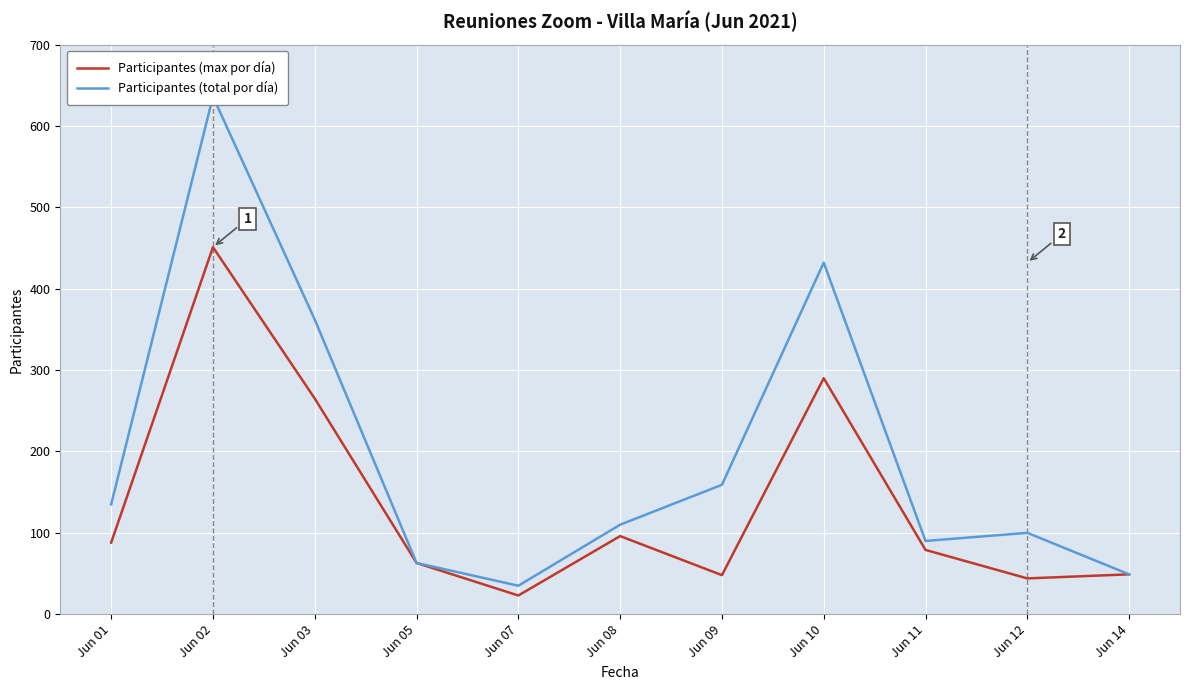

True or false: Participantes (total por día) has a value of 241 at Jun 01.

False